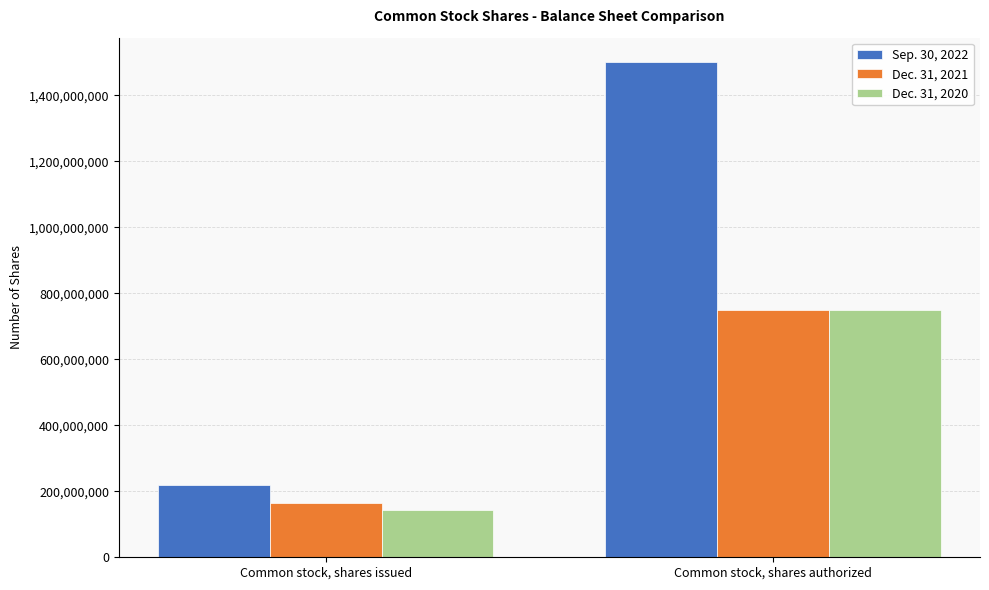

True or false: Dec. 31, 2021 has a value of 82646355 at Common stock, shares issued.

False